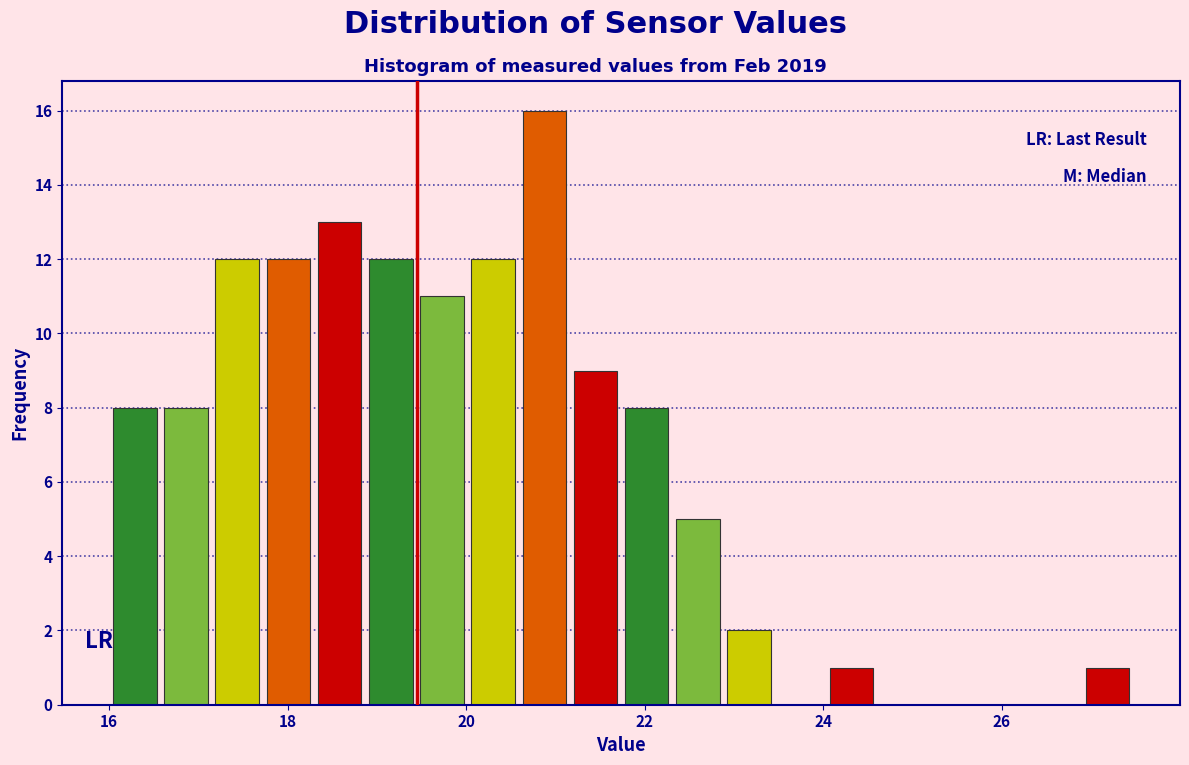

Read against the x-axis, roughly where is the centre of the tallest bar?

20.8